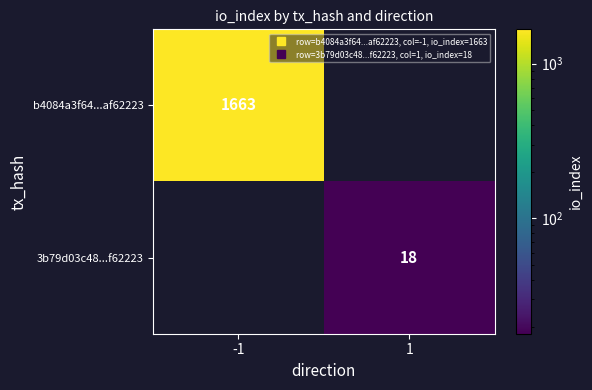

Between -1 and 1, which is larger?

-1